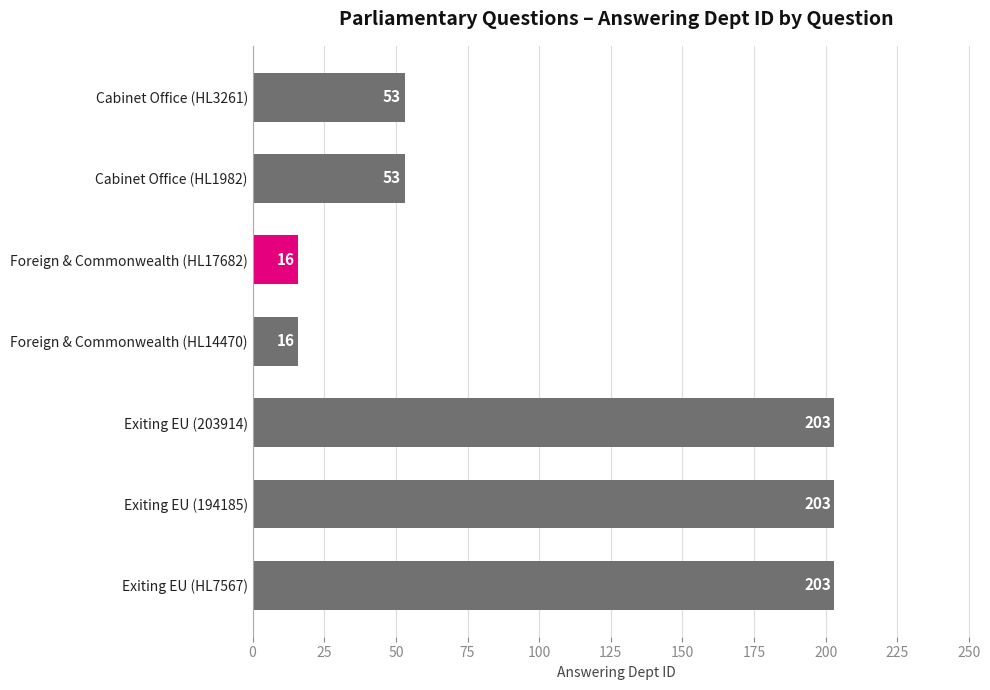

How many bars are there in total?

7